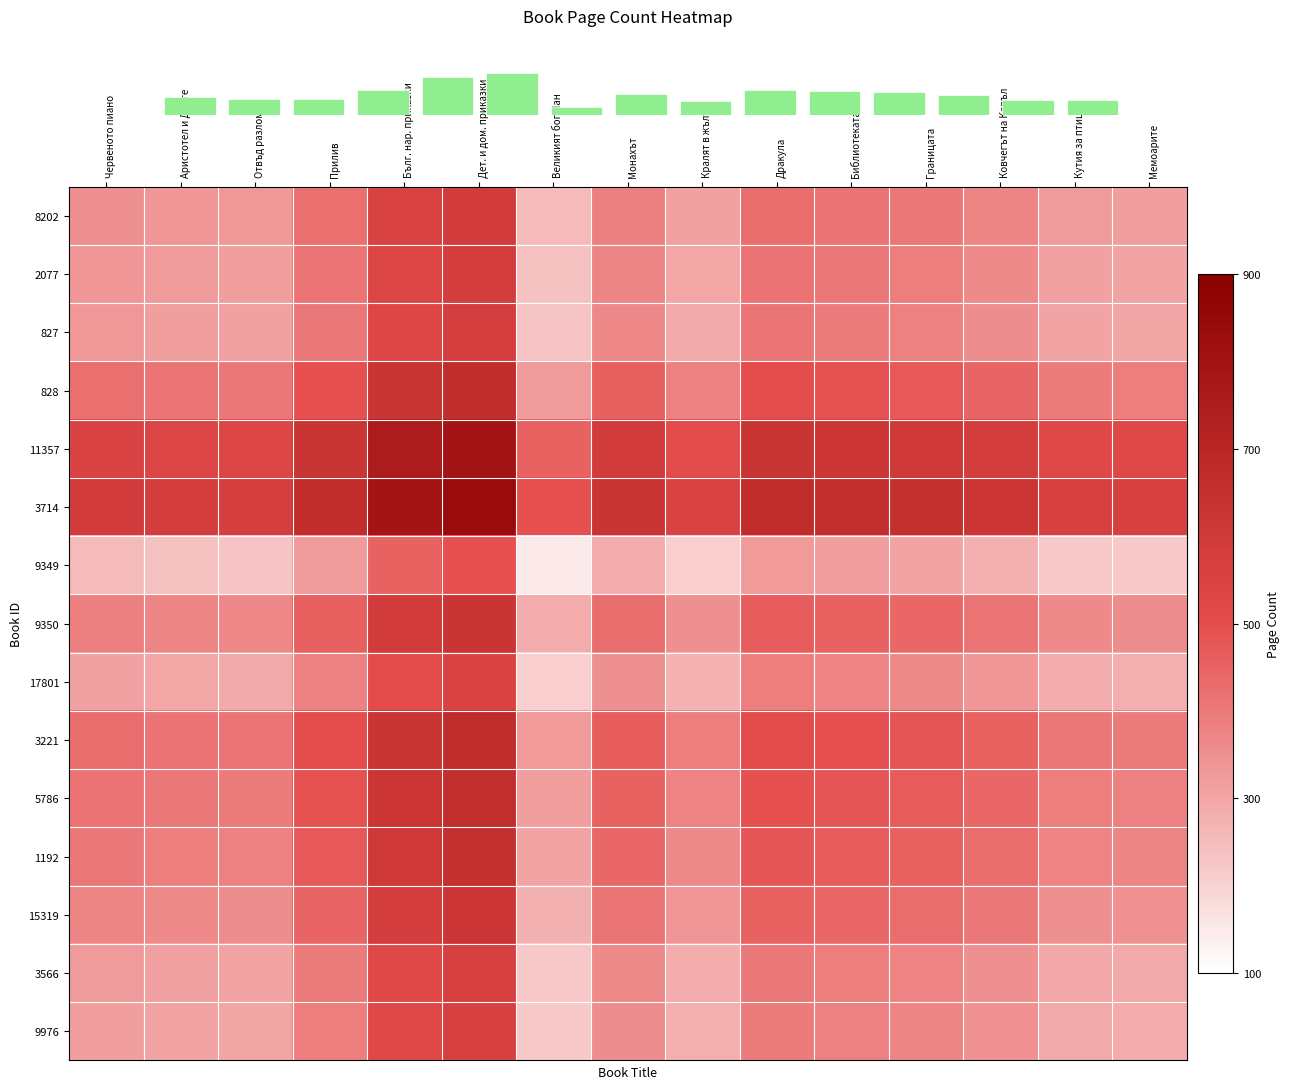

Which category has the highest value across all series?

Дет. и дом. приказки